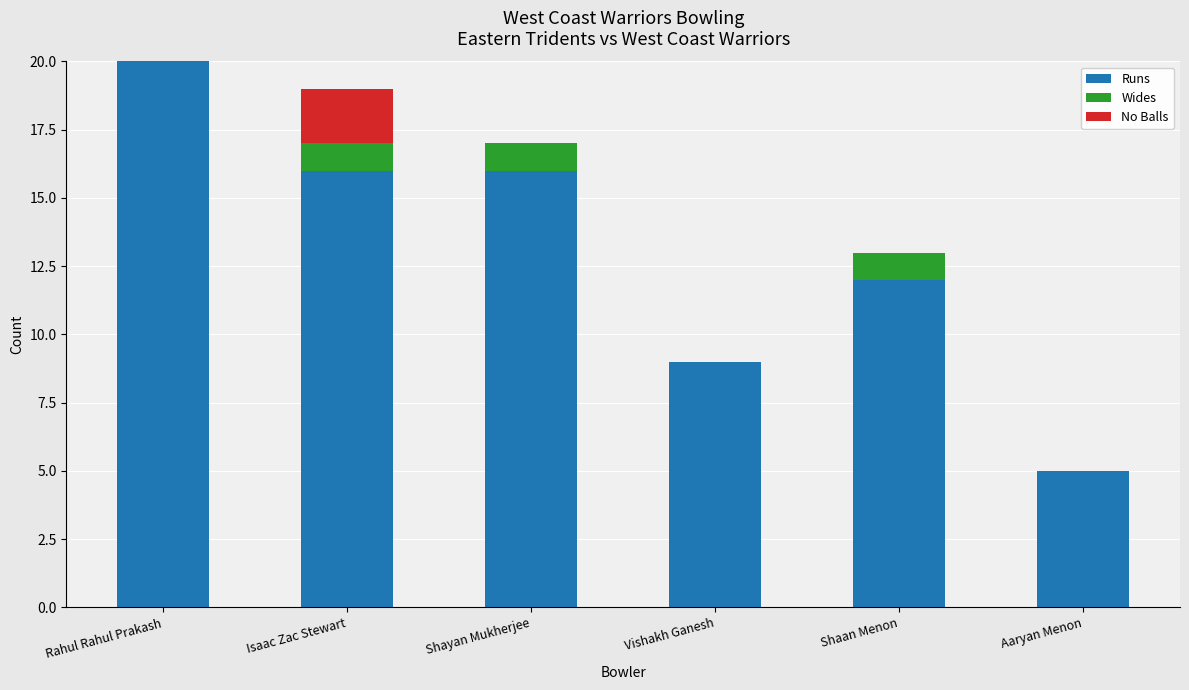

What is the highest value of the Runs series?

20